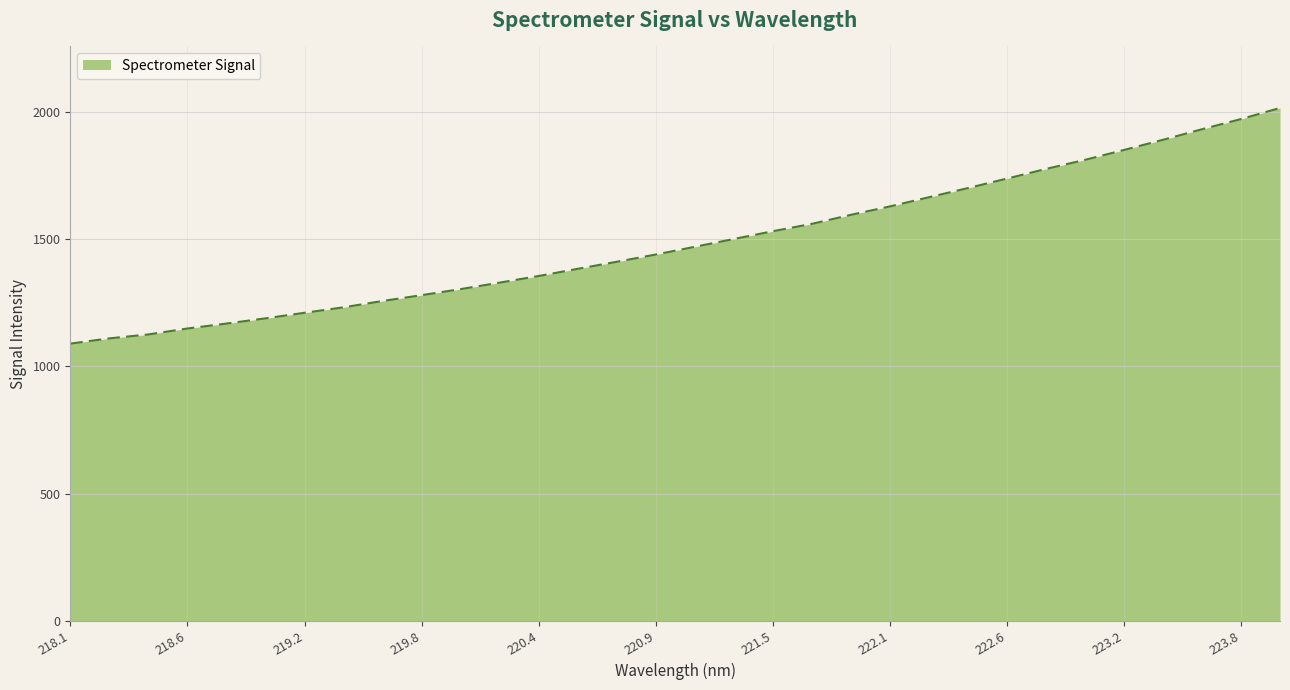

What is the difference between the maximum and minimum values?

927.4